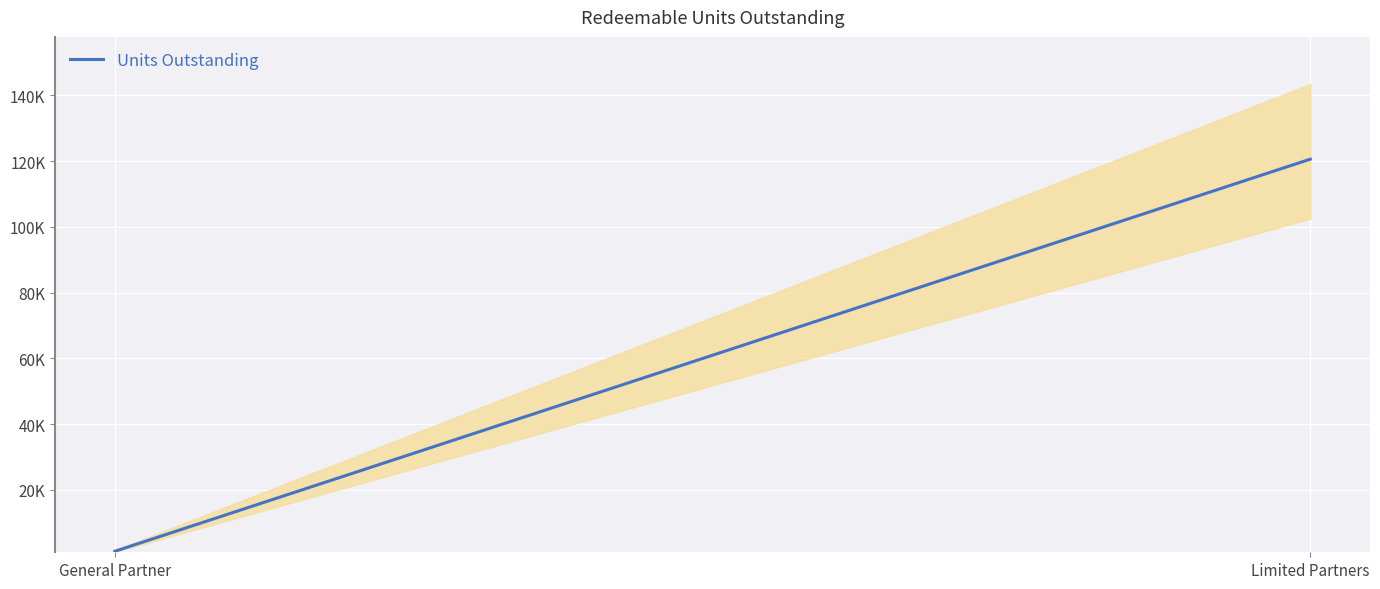

What is the approximate value at Limited Partners?

120589.7